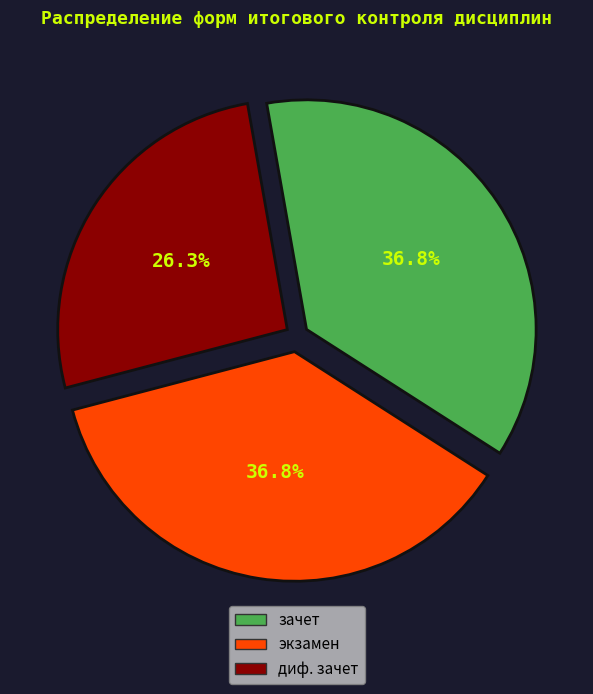

To the nearest percent, what is the difference between the диф. зачет and зачет slice percentages?

11%